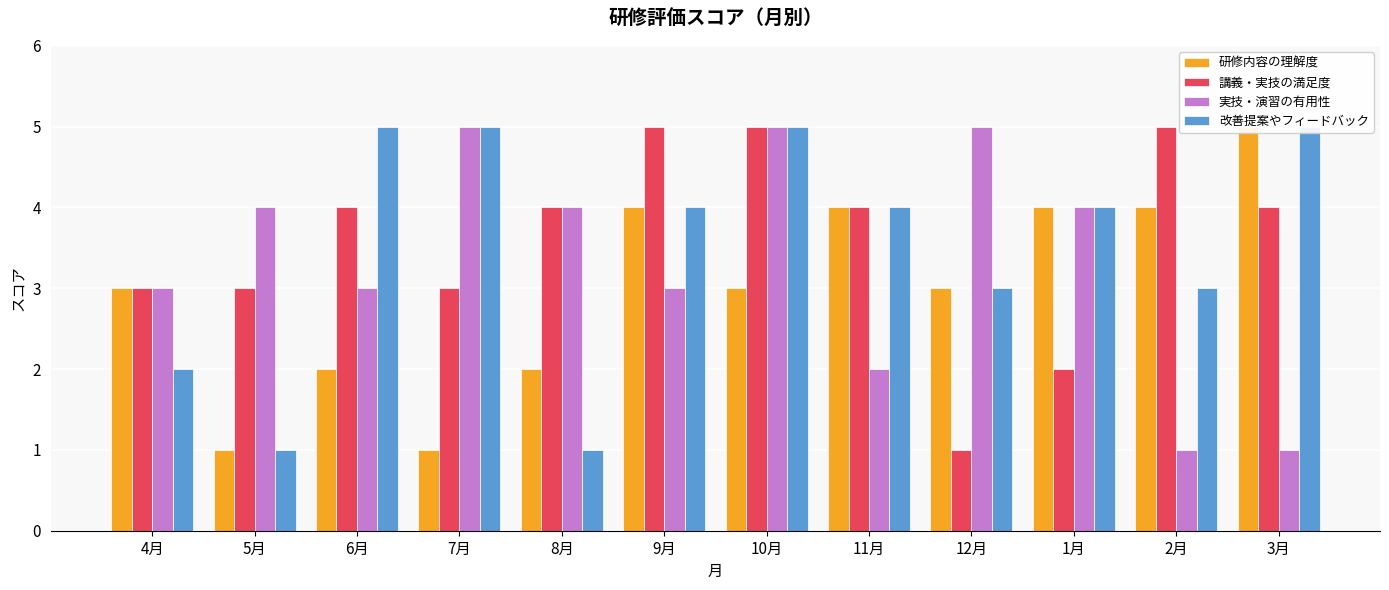

Which category has the lowest value across all series?

5月